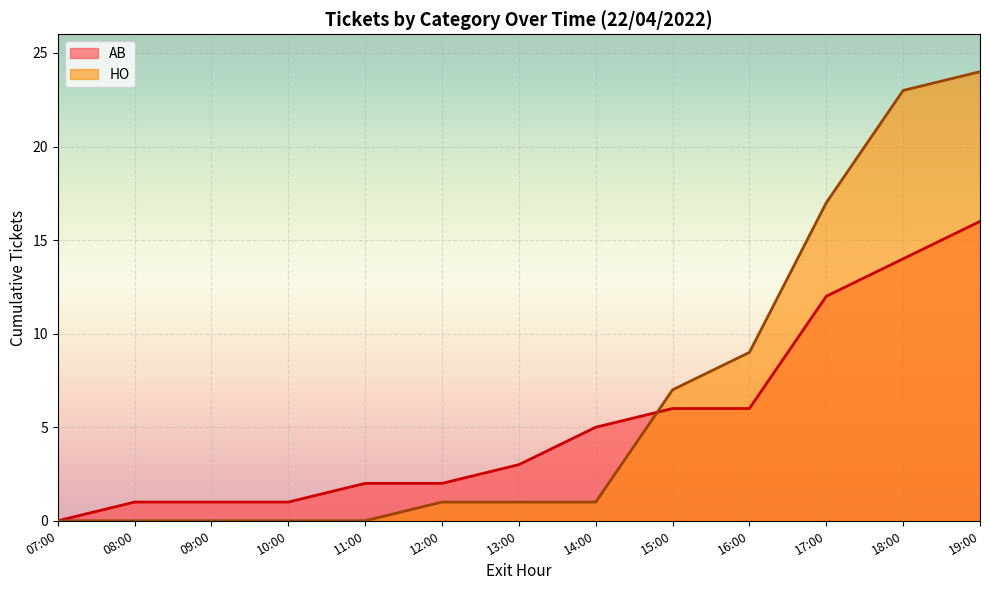

How many intersections are there between AB and HO?

1